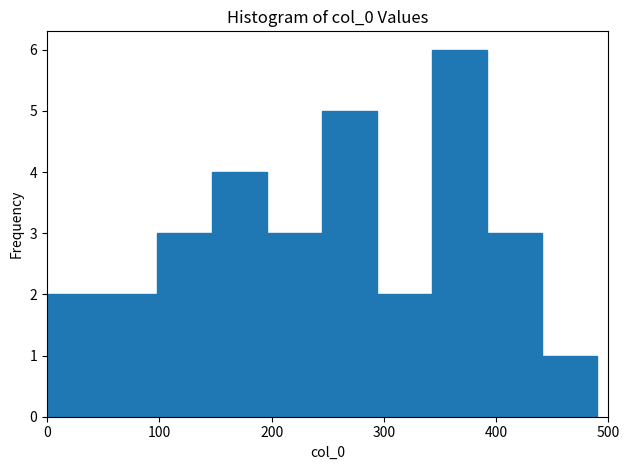

Reading left to right, list every bar in this chart as the range it spans on the x-axis followed by its height. Neither the bar edges nor the heights are printed on the chart, so give them approximately, as read against the axes.

0 to 49: 2
49 to 98: 2
98 to 147: 3
147 to 196: 4
196 to 245: 3
245 to 294: 5
294 to 343: 2
343 to 392: 6
392 to 441: 3
441 to 490: 1